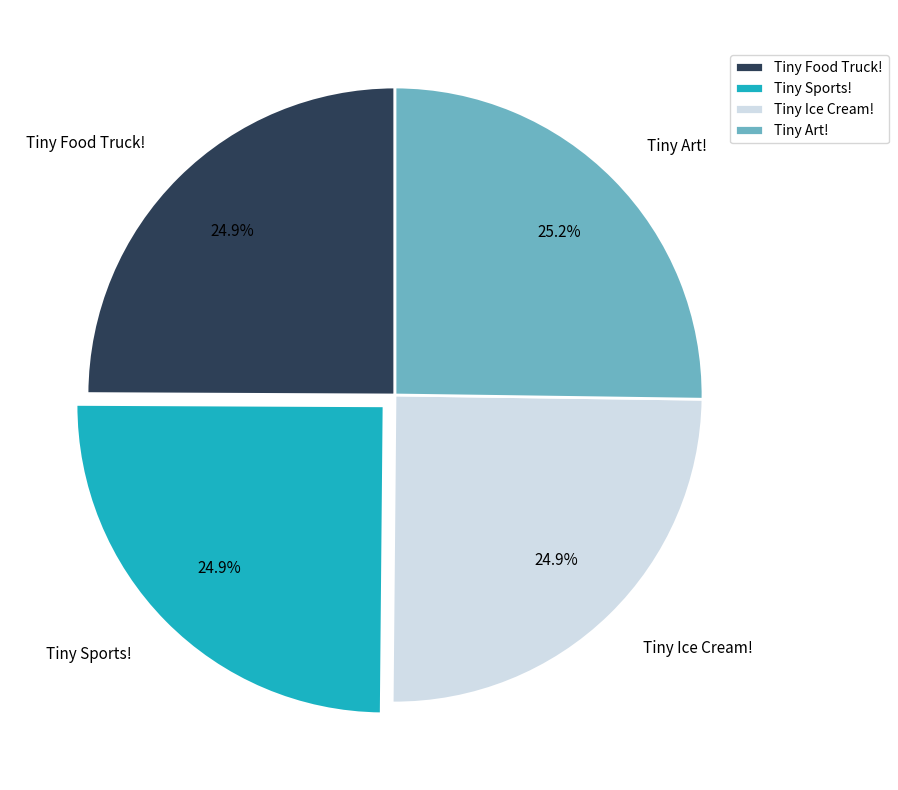

What is the ratio of the value at Tiny Food Truck! to the value at Tiny Art!?

1.0